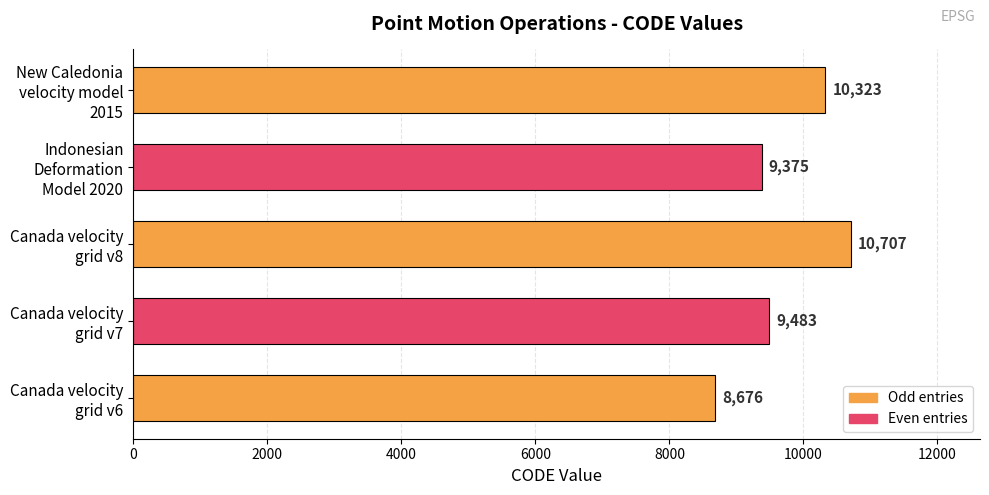

Are the bars horizontal?

Yes